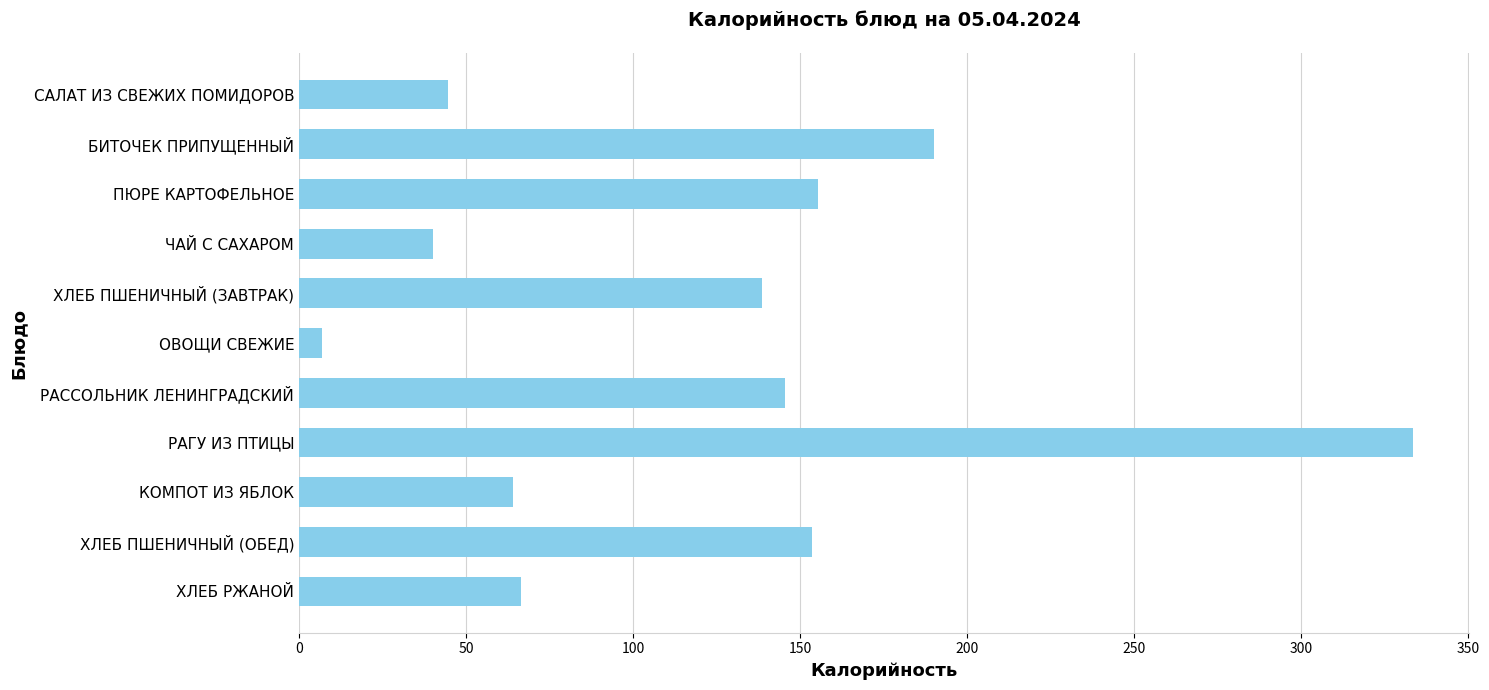

What value does the data have at САЛАТ ИЗ СВЕЖИХ ПОМИДОРОВ?

44.6